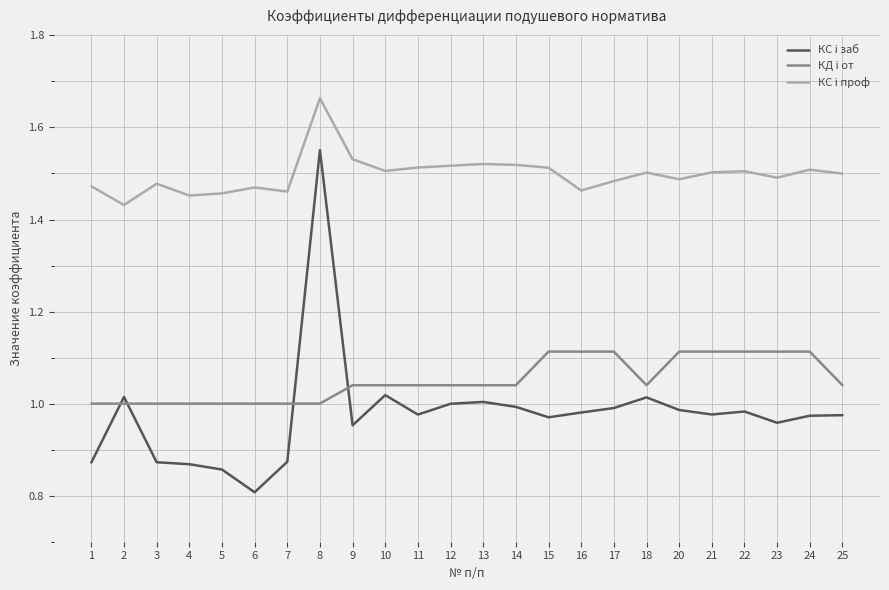

What is the difference between the highest and lowest values at 14?

0.5